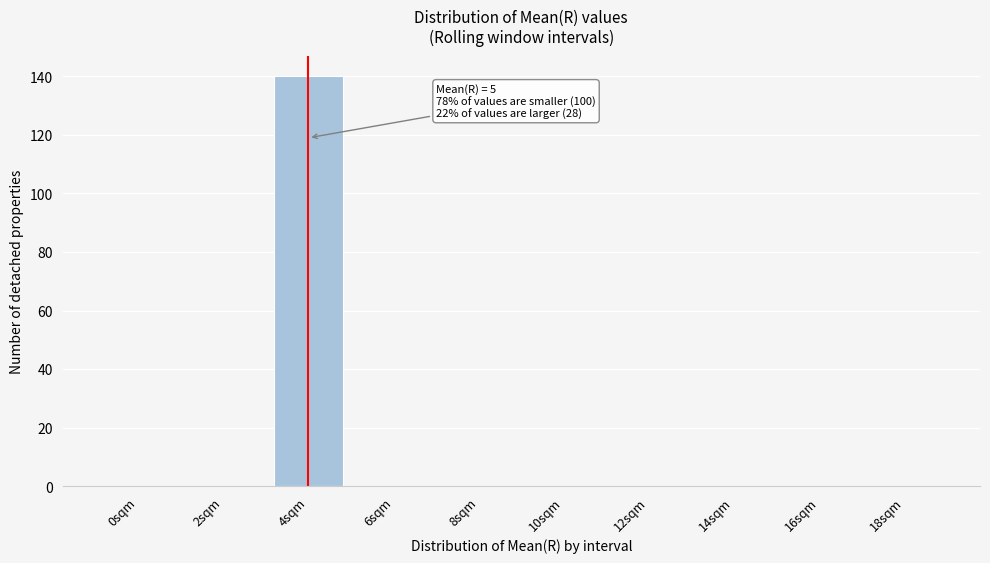

Reading left to right, transcribe all the data shown in this chart.

0sqm=0	2sqm=0	4sqm=140	6sqm=0	8sqm=0	10sqm=0	12sqm=0	14sqm=0	16sqm=0	18sqm=0